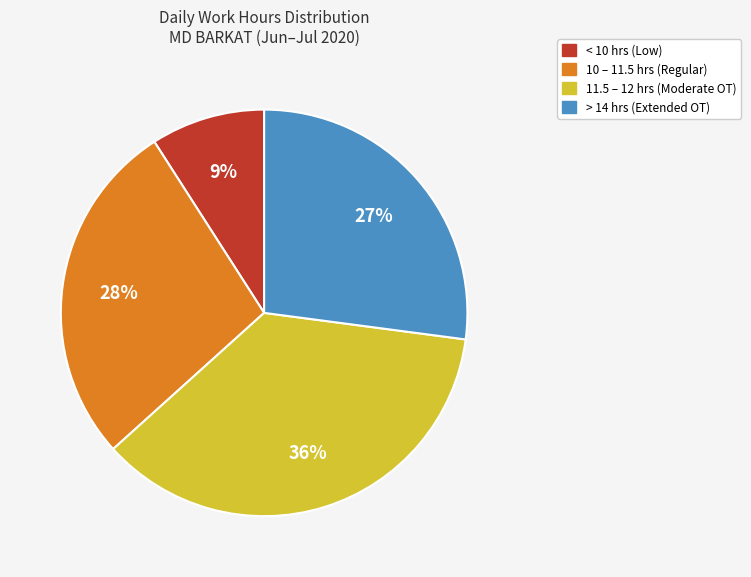

Does any single category account for the majority?

No